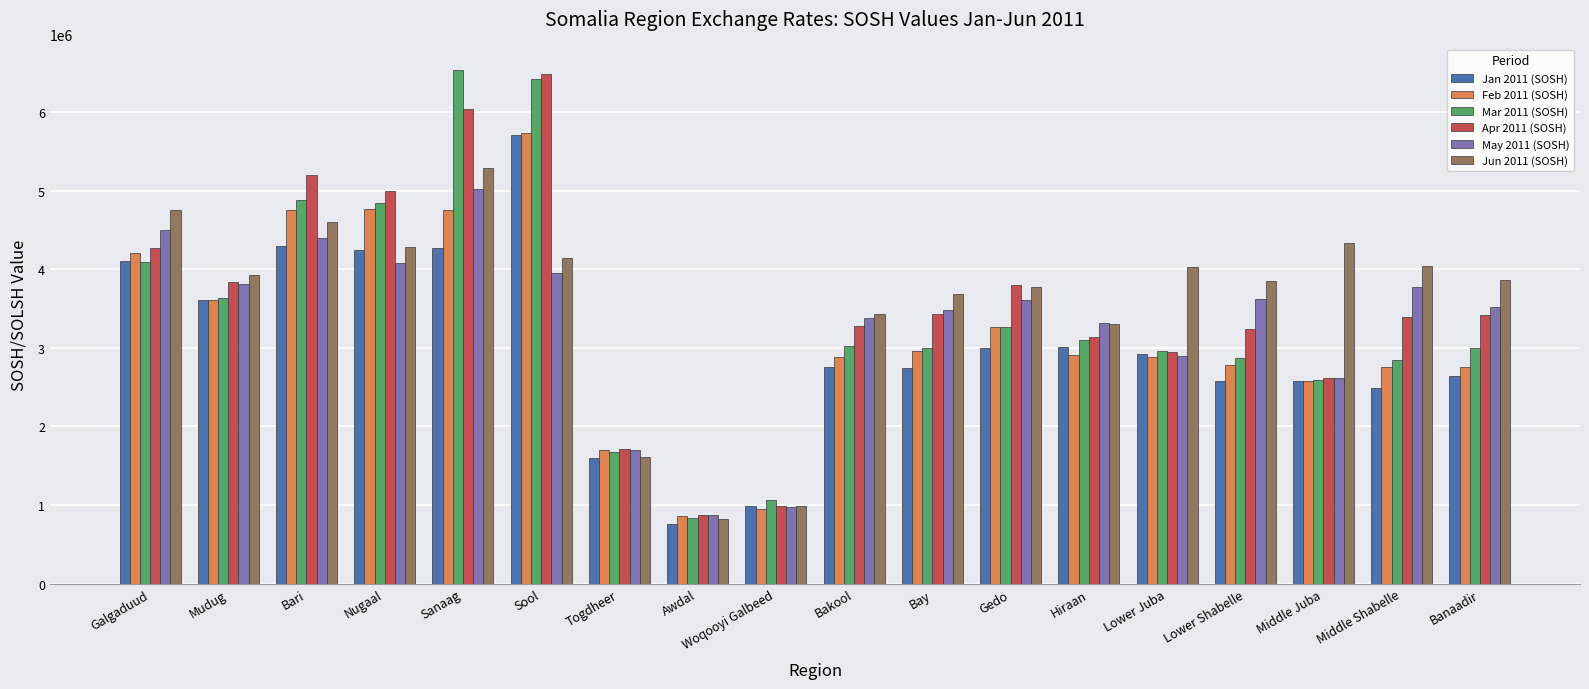

How many groups of bars are there?

18